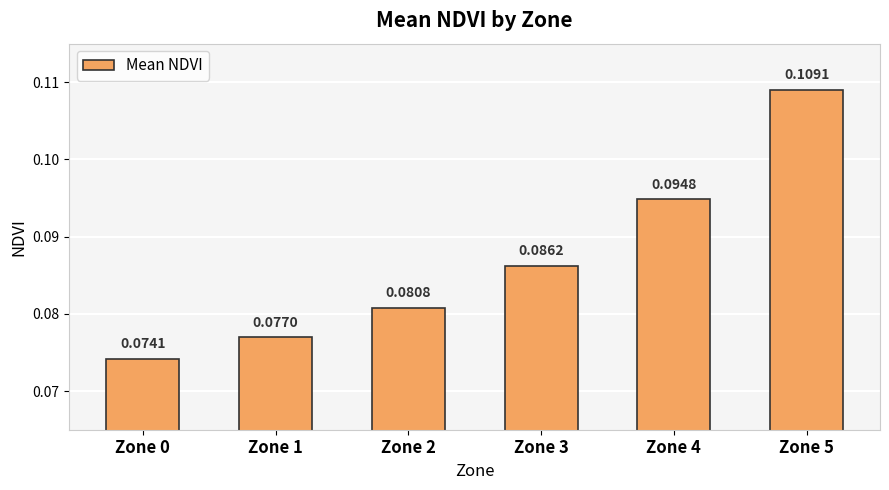

True or false: the data shows 0.0 at Zone 5.

False